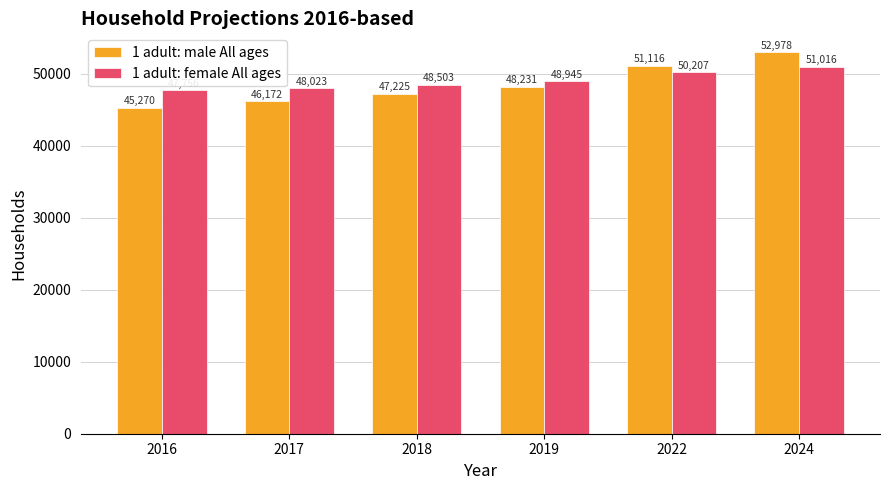

List the labels in order of 1 adult: female All ages value, largest first.

2024, 2022, 2019, 2018, 2017, 2016